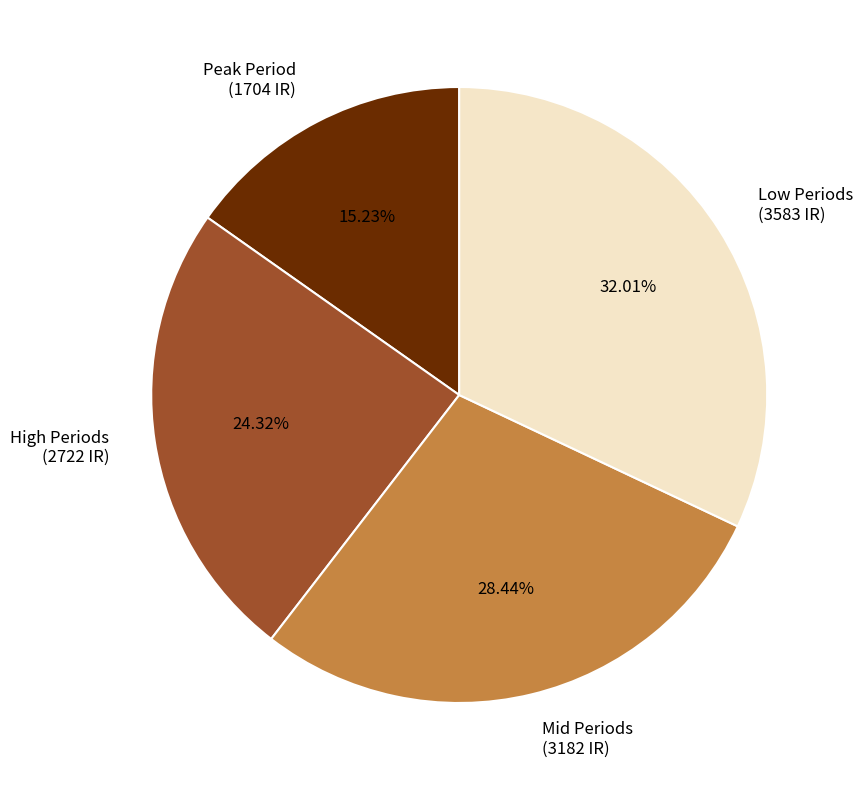

What is the ratio of the value at High Periods (2722 IR) to the value at Mid Periods (3182 IR)?

0.9